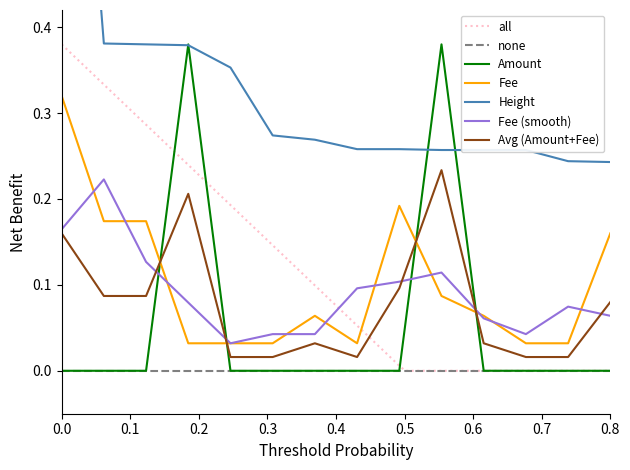

At how many categories does at least one series exceed 0?

14